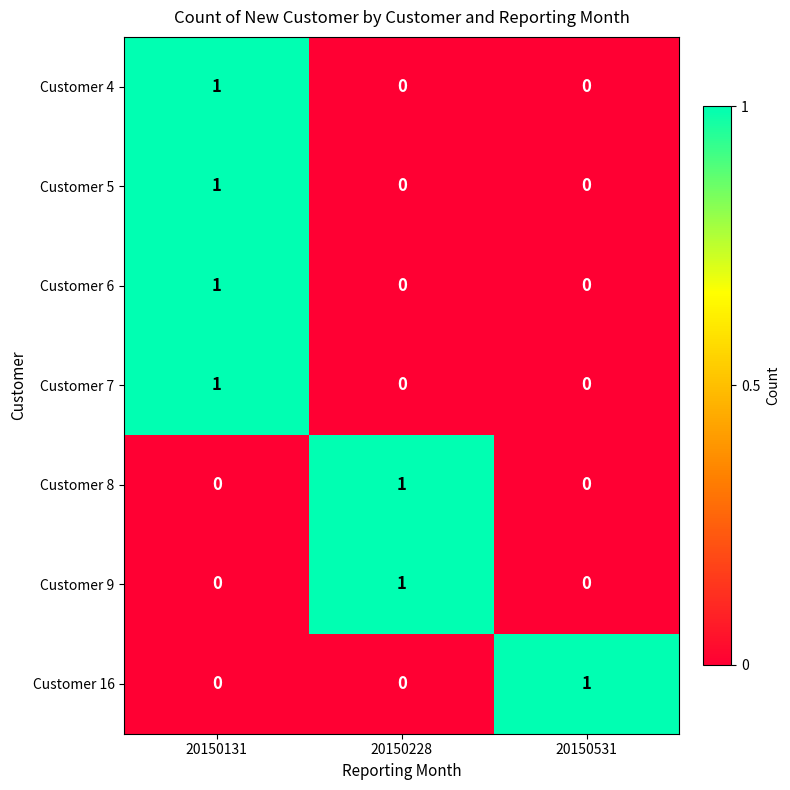

At which category is the sum across all series the highest?

20150131